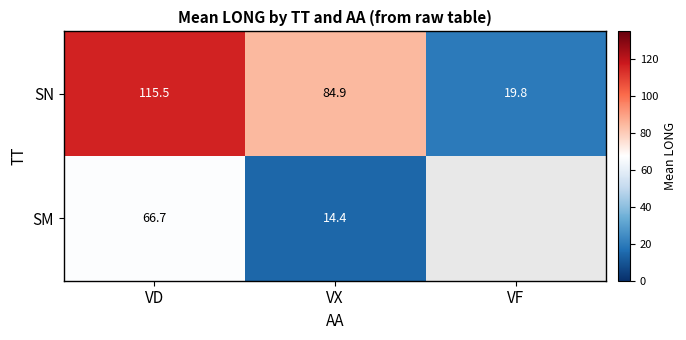

Count the number of data series in this chart.

2